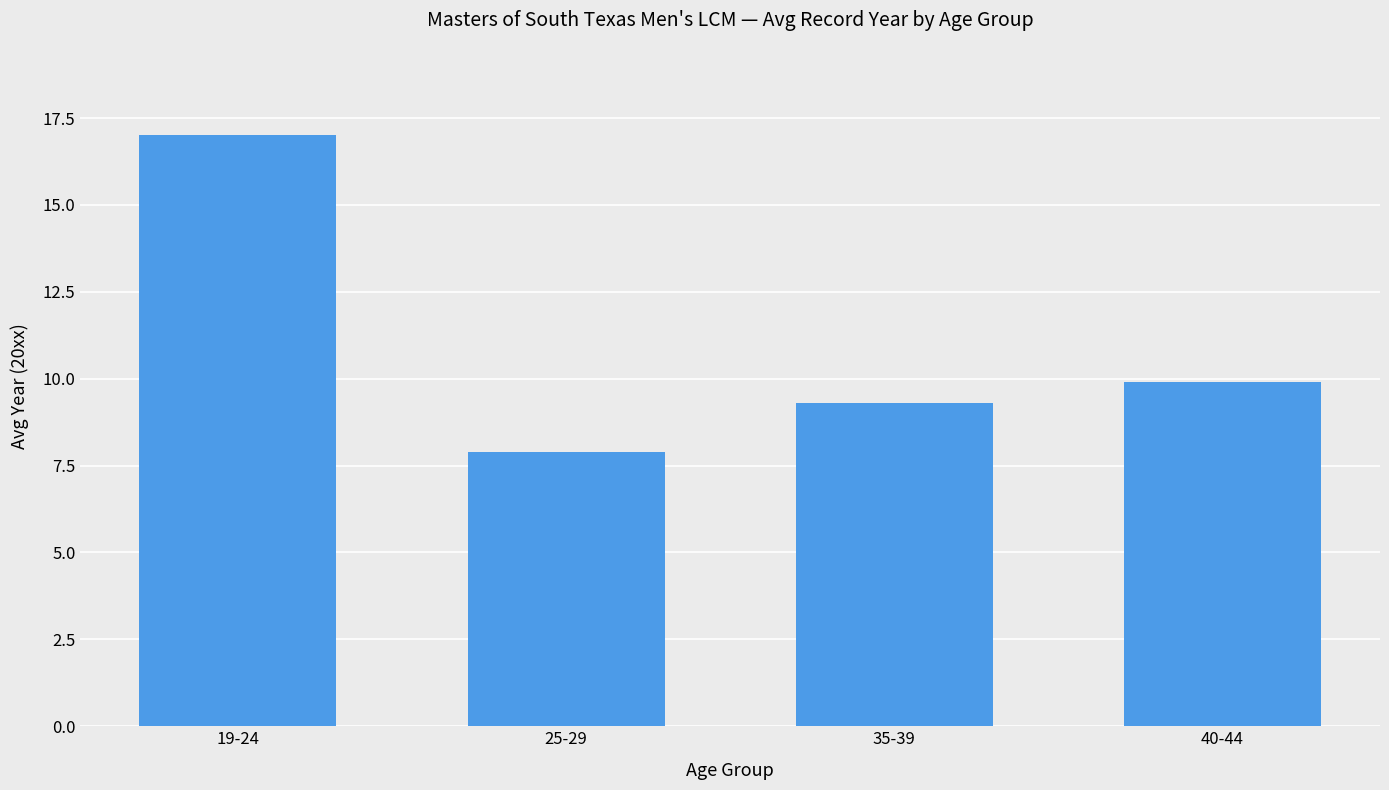

What is the label of the 4th bar from the right?

19-24